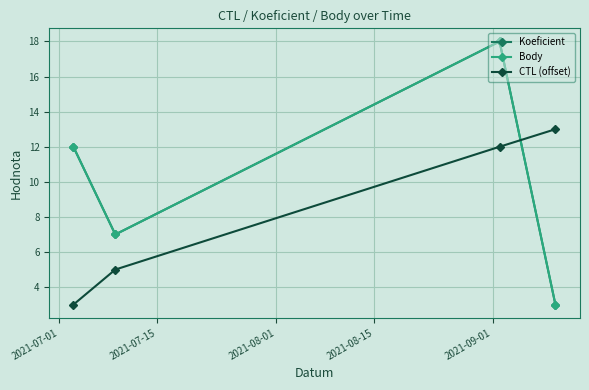

What is the sum of all Body values?

40